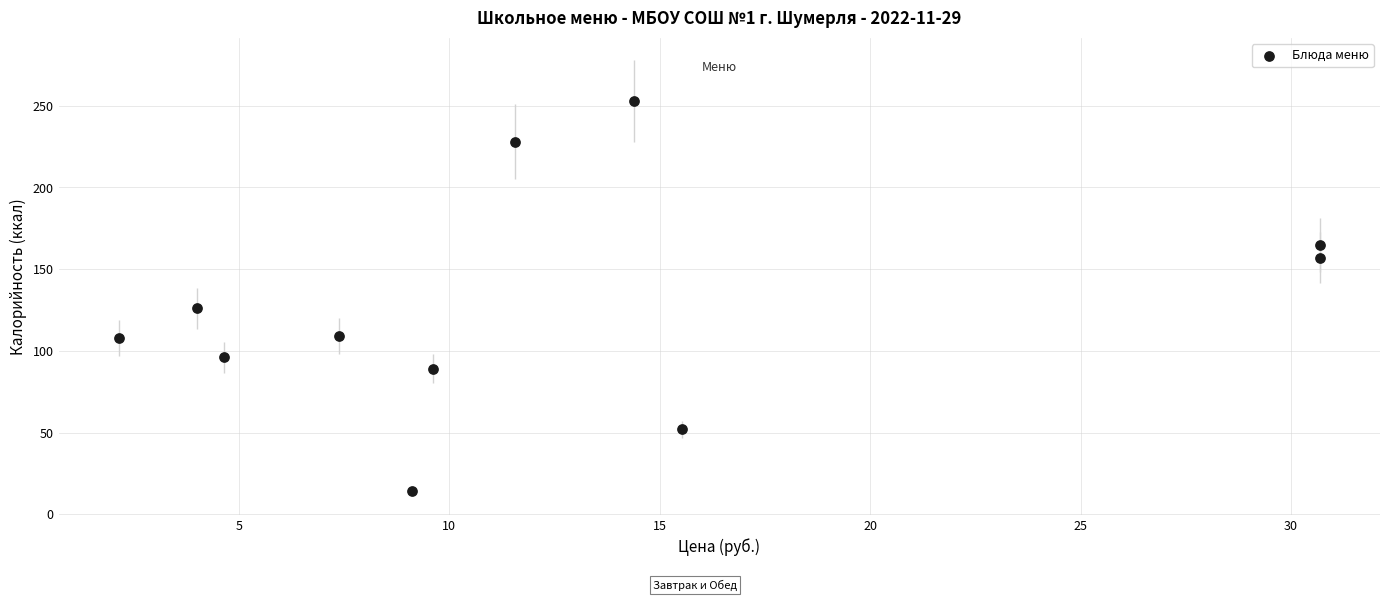

What is the range of X values (max minus min)?

28.6